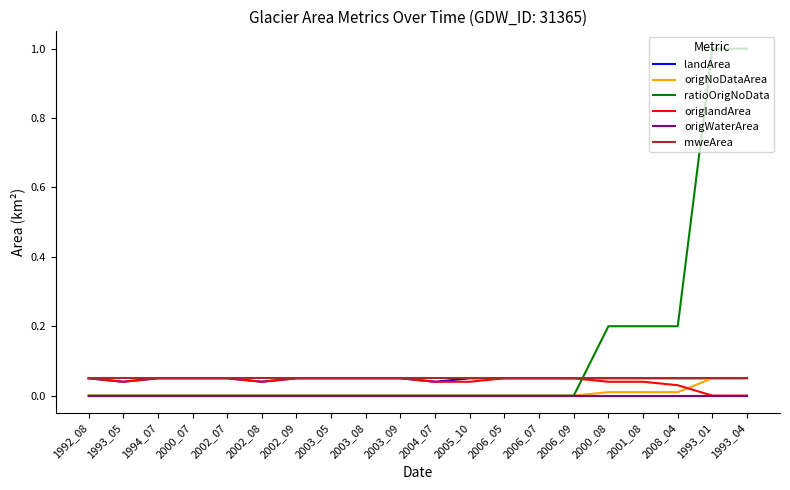

True or false: origWaterArea and landArea cross at least once.

False